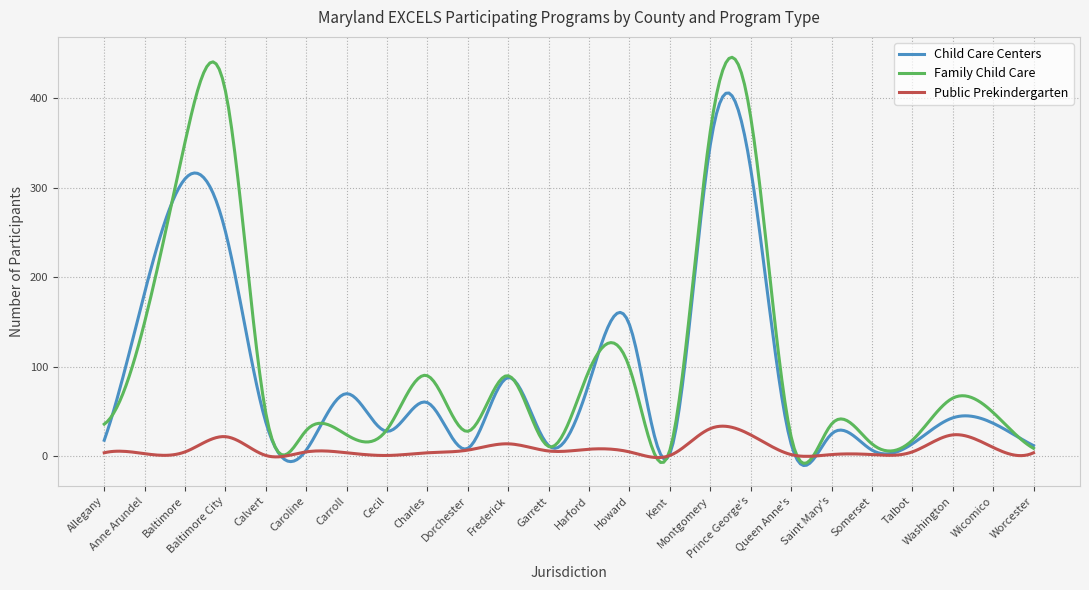

What is the highest value of the Public Prekindergarten series?

33.7